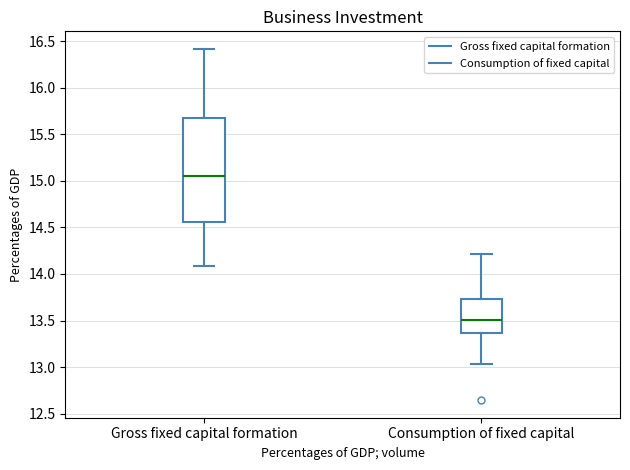

Which box is the tallest, from its lower edge to its upper edge?

Gross fixed capital formation